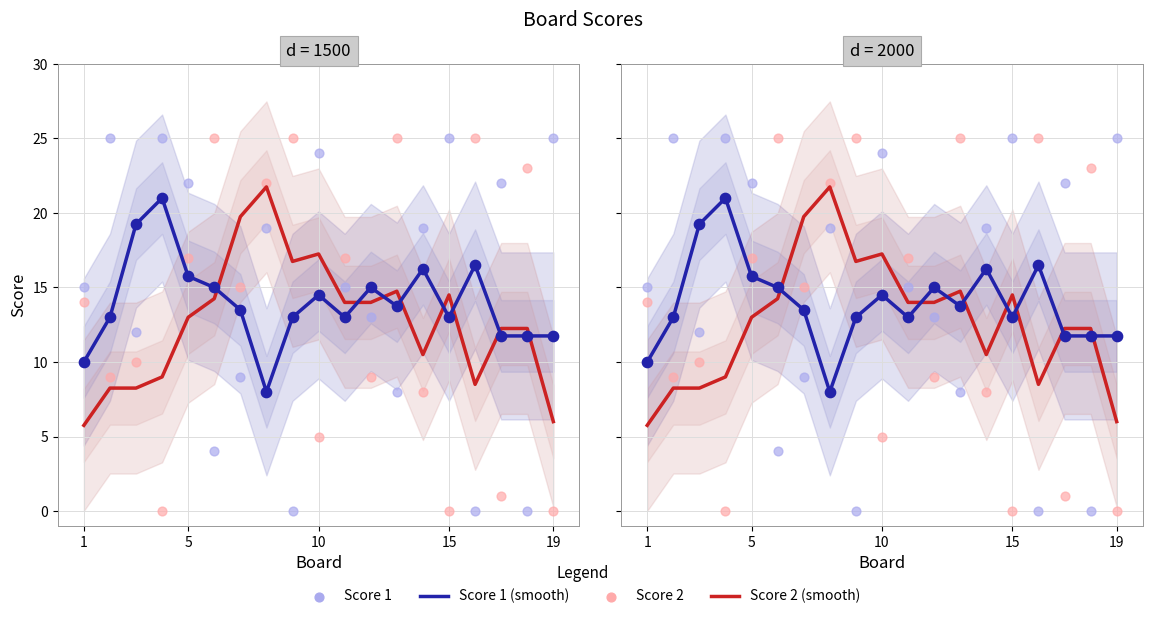

Which series contains the lowest Y value?

Score 2